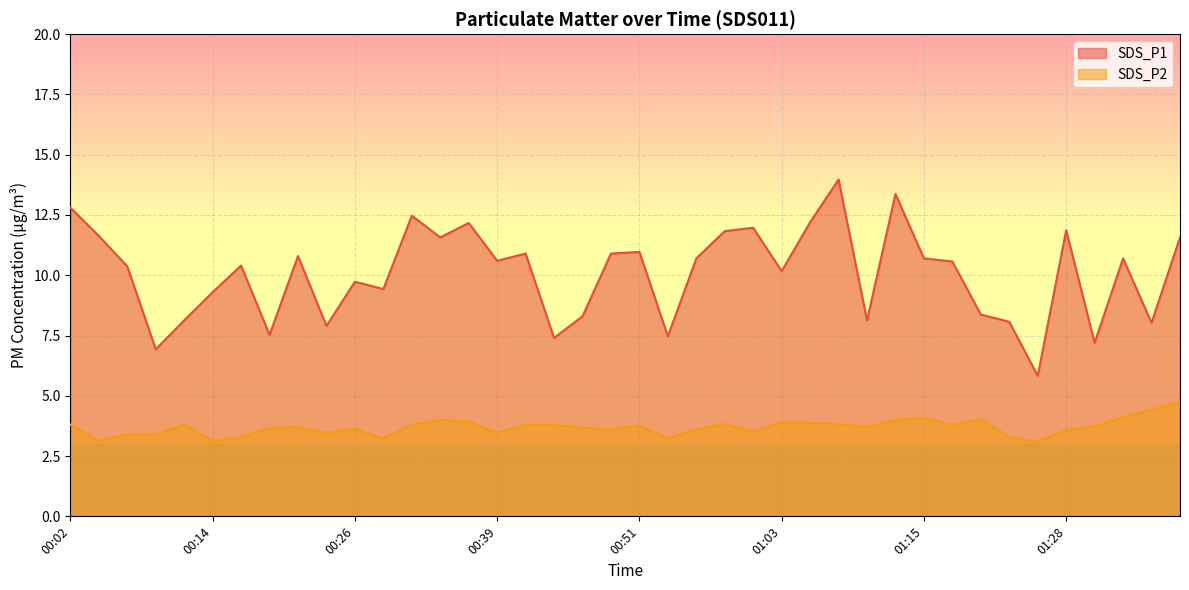

What is the spread (max minus min) of values at 01:15?

6.6